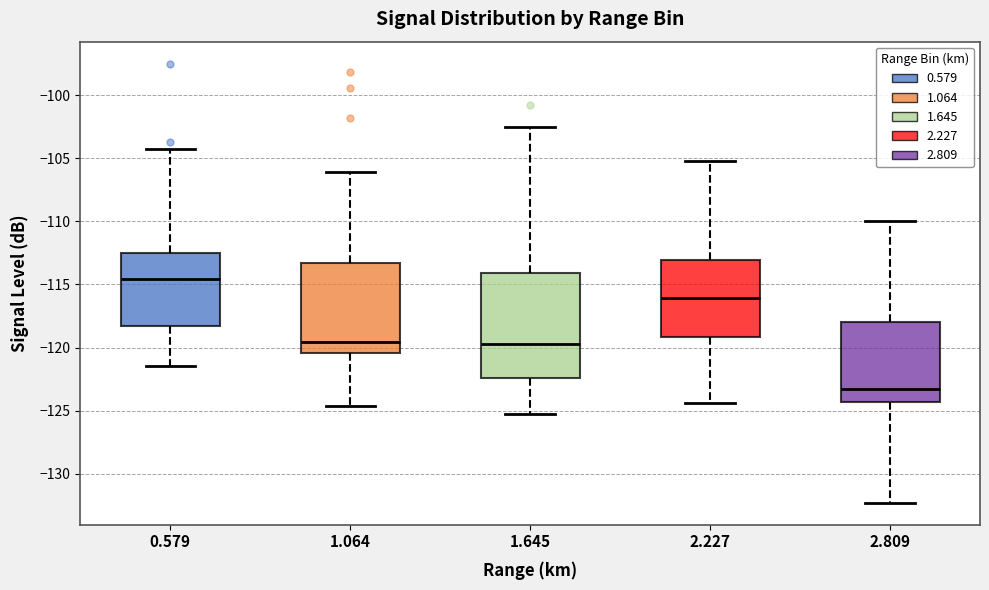

Which box is the tallest, from its lower edge to its upper edge?

1.645